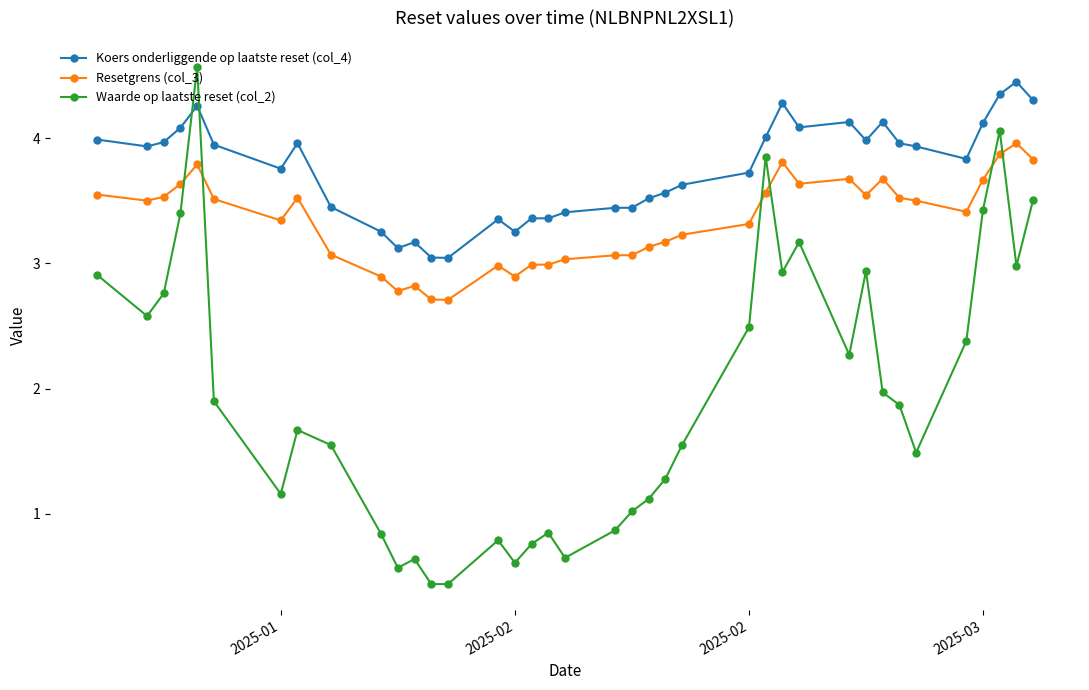

Which series has the largest total across all categories?

Koers onderliggende op laatste reset (col_4)